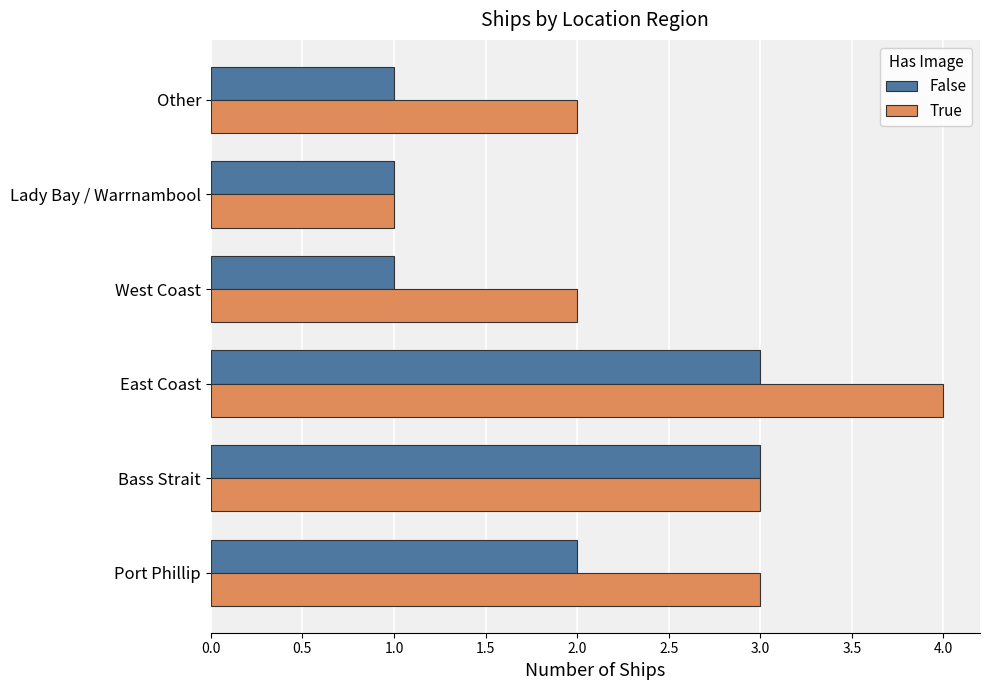

How many values in the True series are below 3?

3